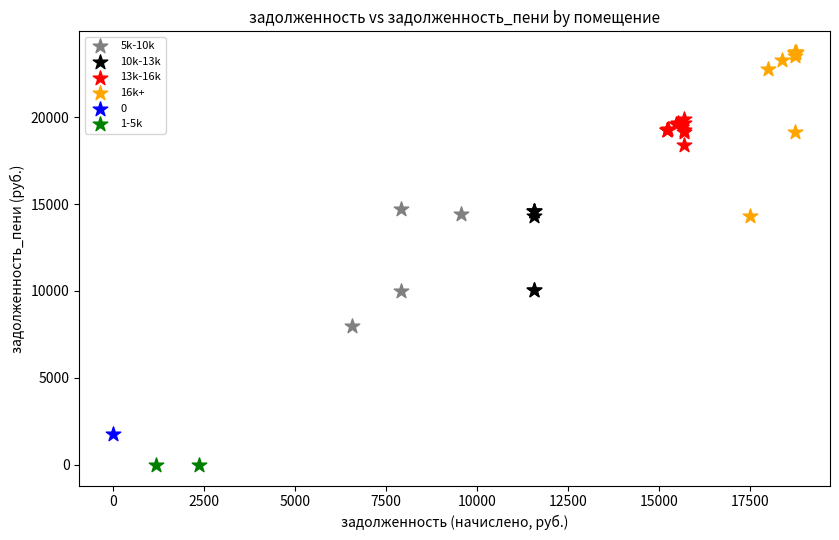

Which series contains the highest Y value?

16k+